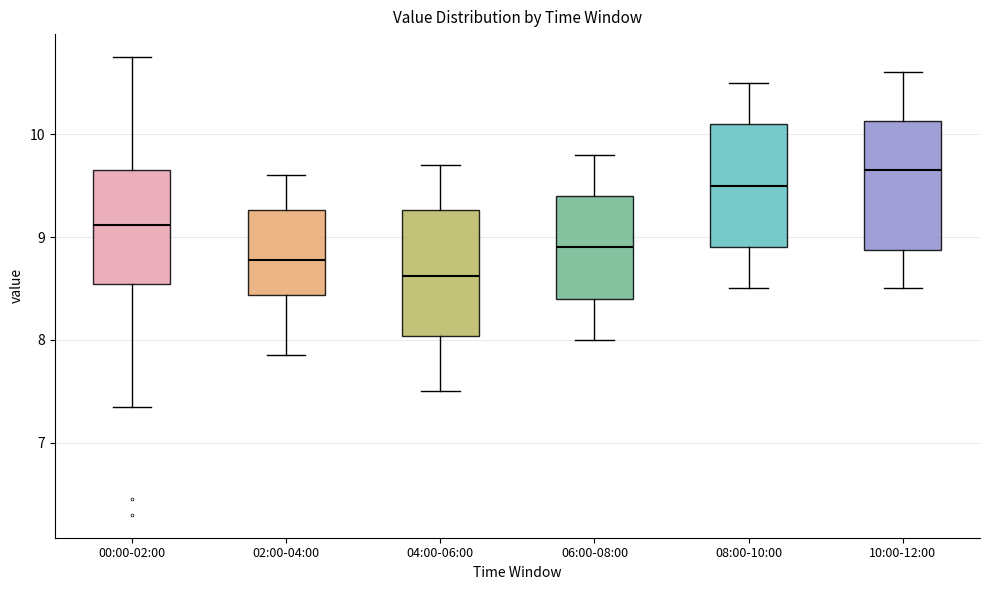

Which box has the lowest median line?

04:00-06:00